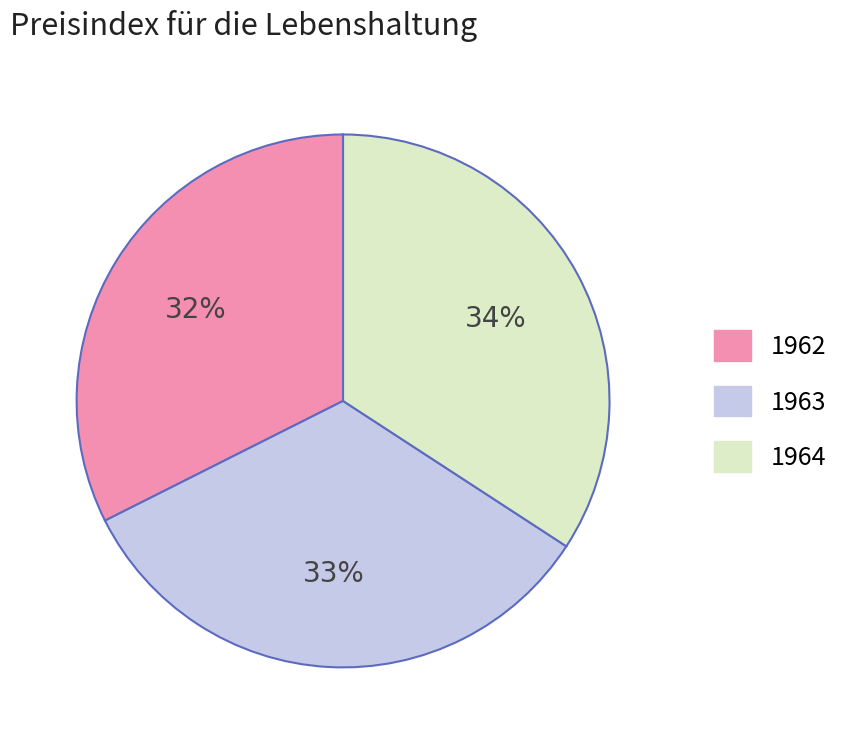

To the nearest percent, what percentage of the pie is 1964?

34%